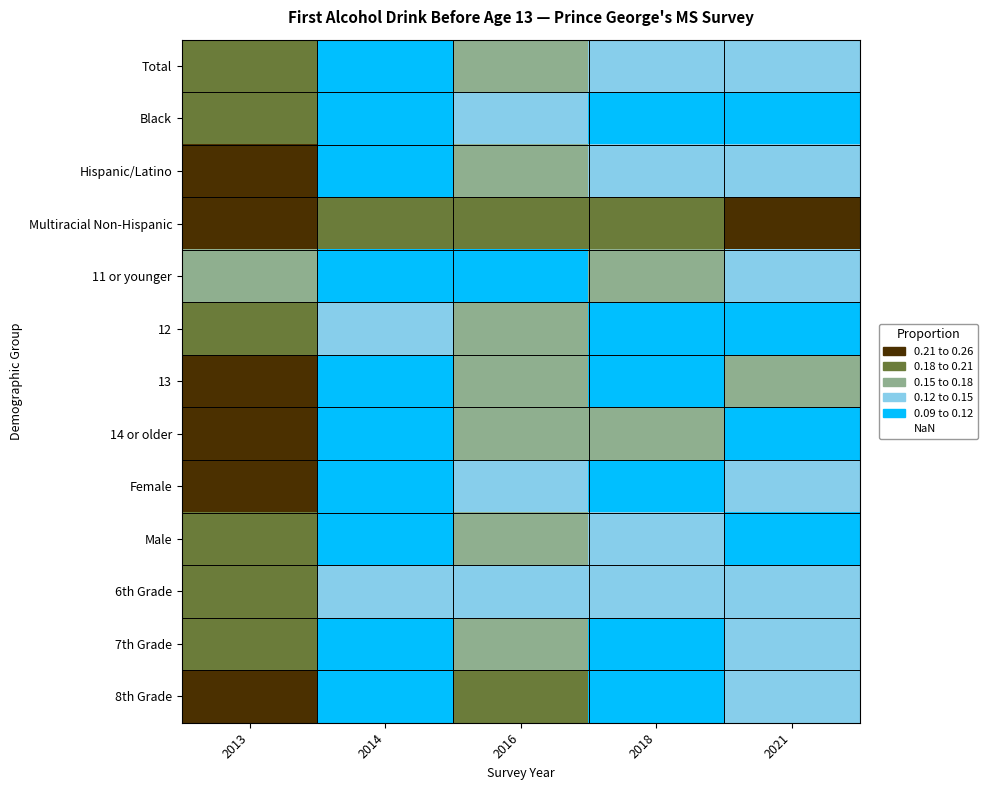

At how many categories does at least one series exceed 0?

5